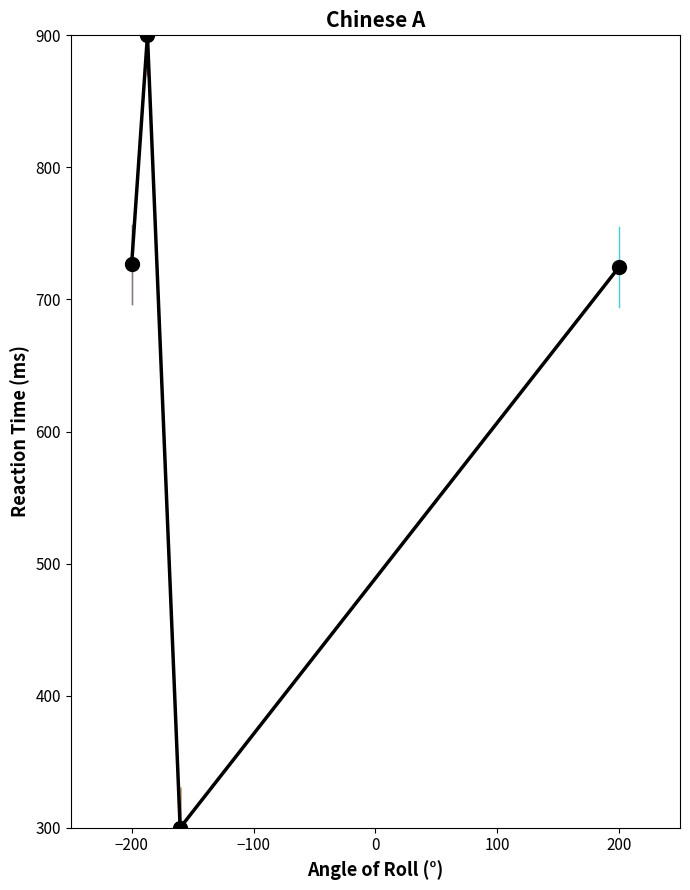

What is the greatest value displayed?

900.0